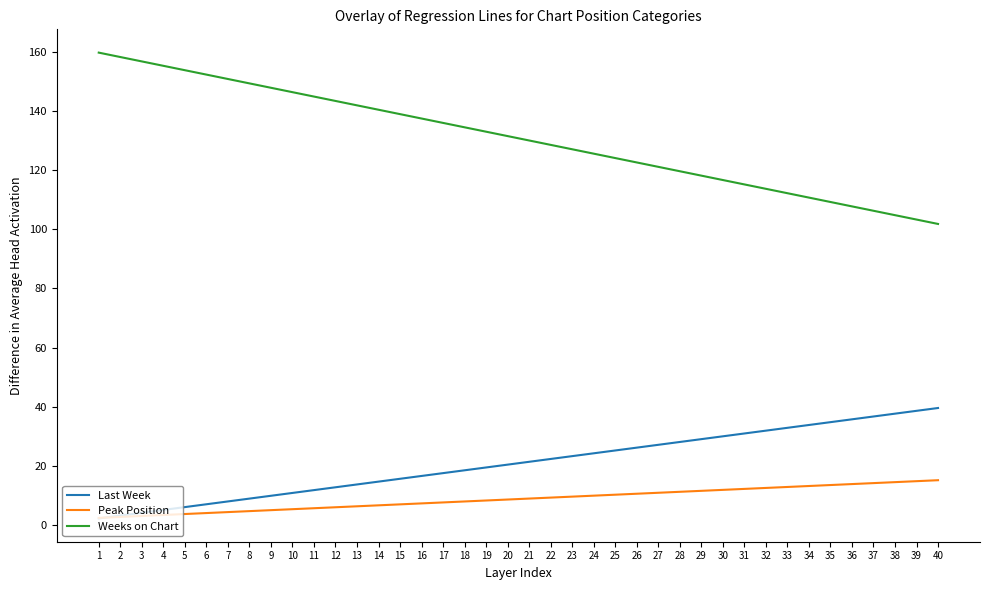

Which series has the largest range (max minus min)?

Weeks on Chart